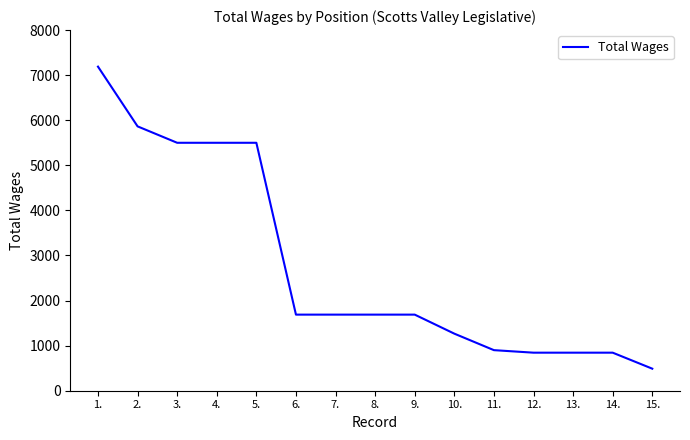

What is the minimum value shown in the chart?

489